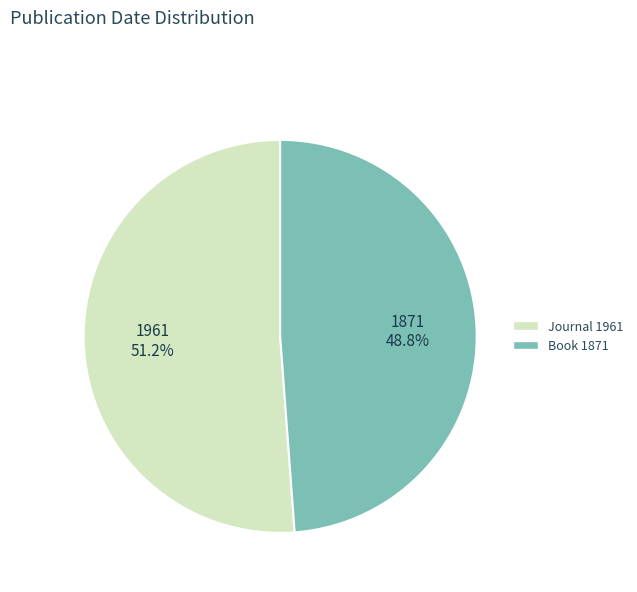

What percentage is NOT represented by Book 1871?

51.2%